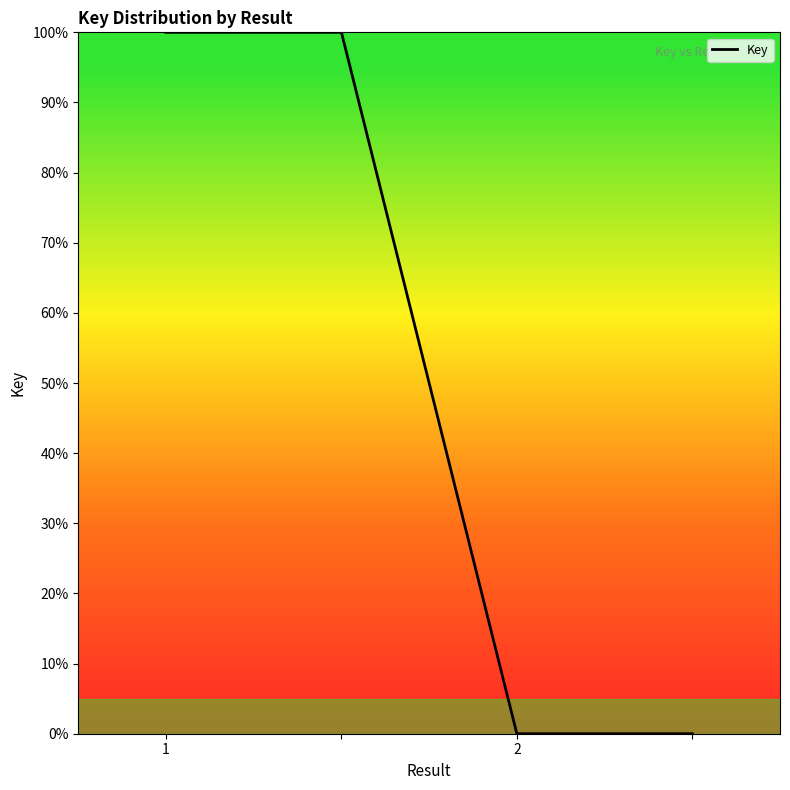

What is the greatest value displayed?

100